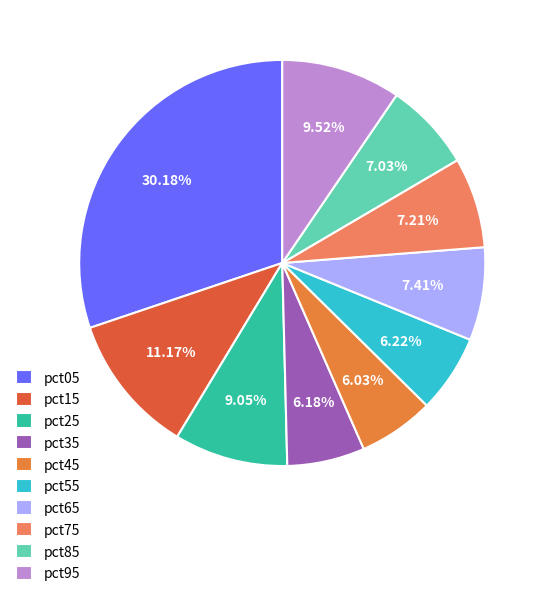

What percentage do pct75 and pct45 together represent?

13.2%